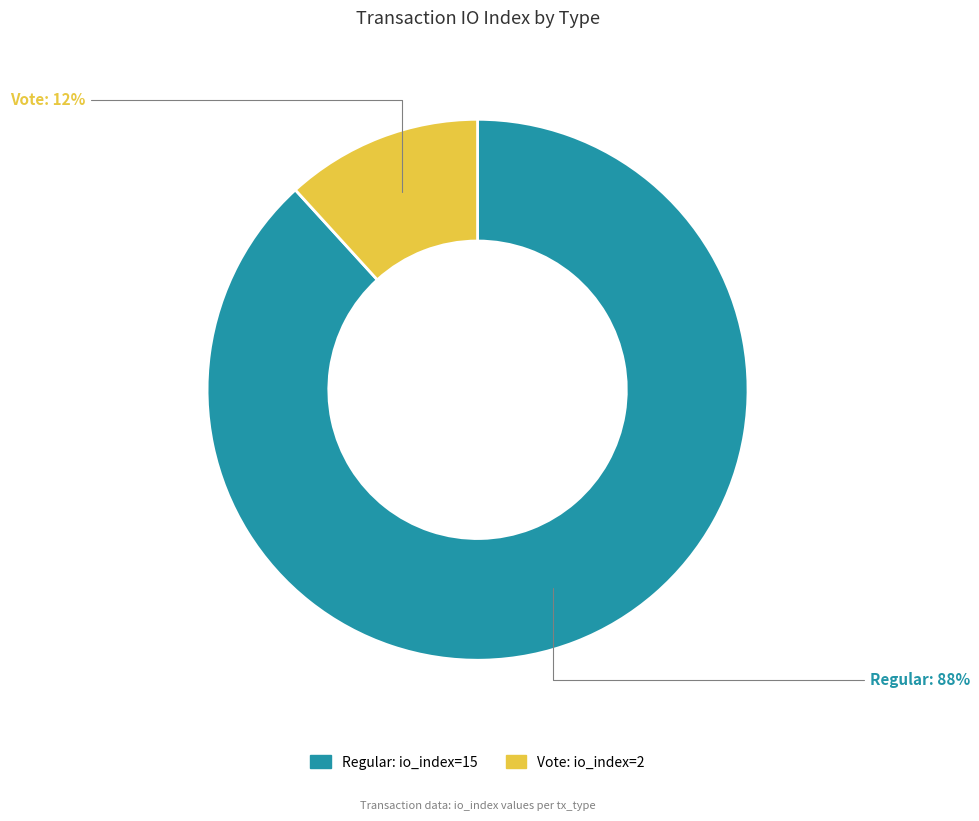

Does any single category account for the majority?

Yes